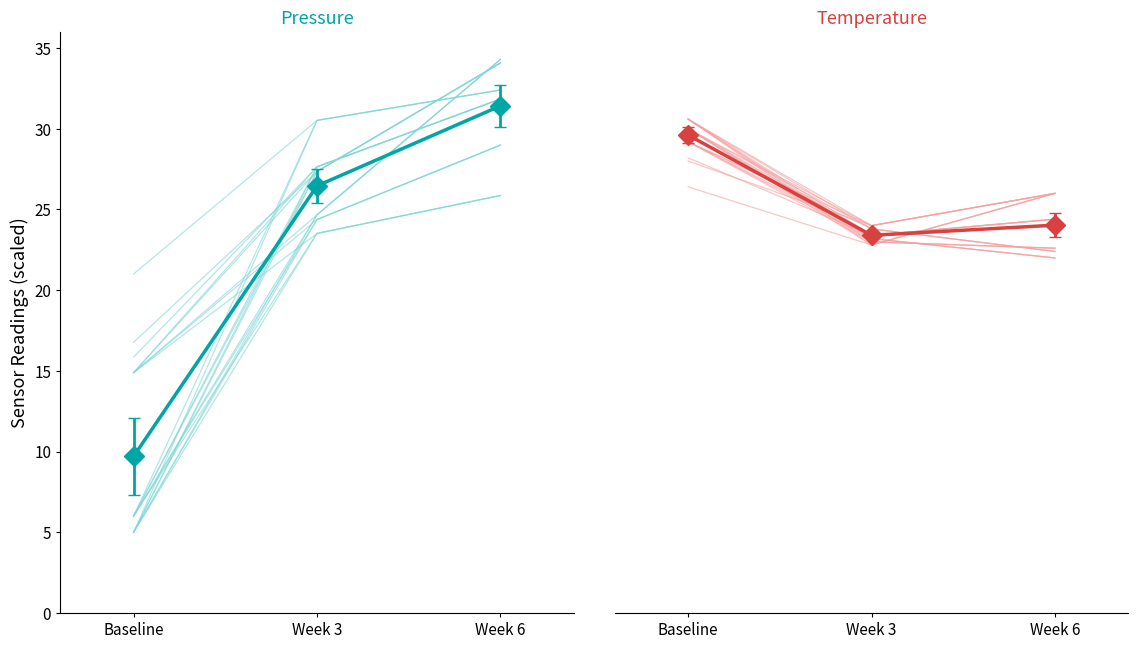

Count the number of categories in the chart.

3